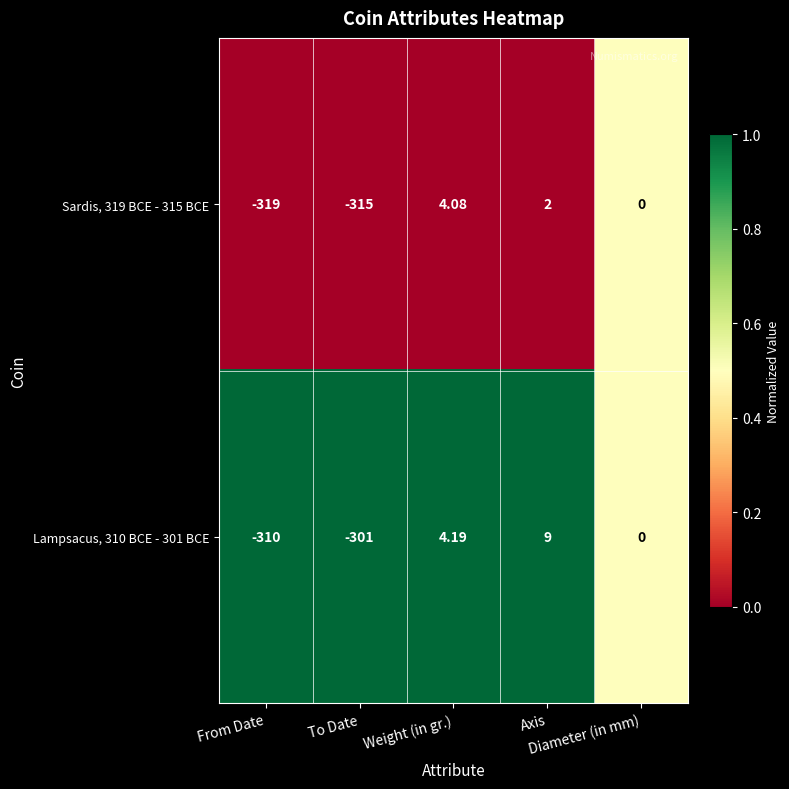

What is the maximum value shown in the chart?

9.0